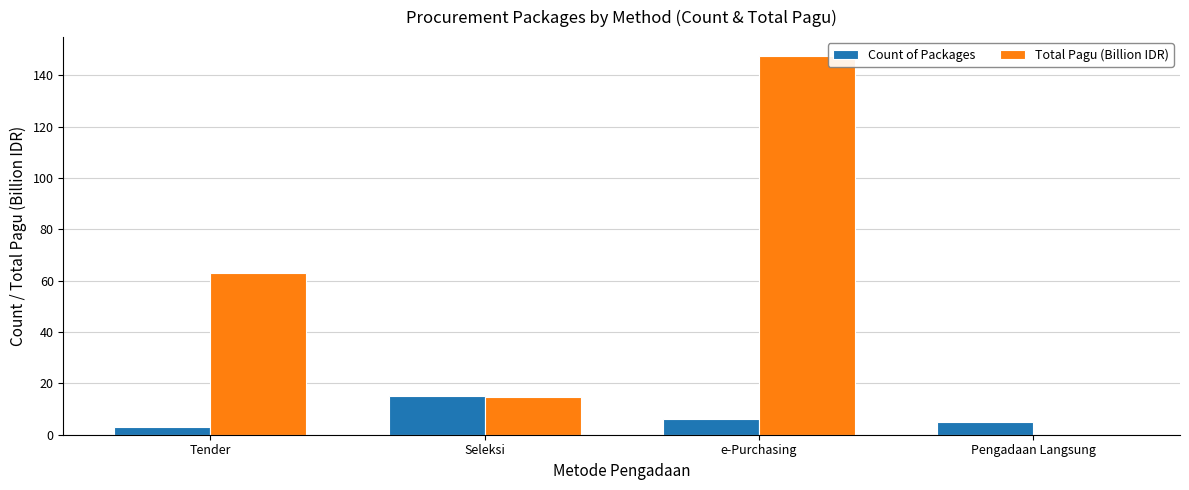

Between Tender and Seleksi, which series saw the biggest shift?

Total Pagu (Billion IDR)